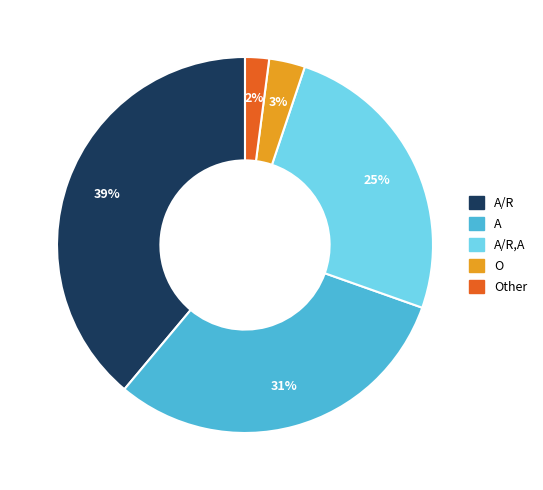

To the nearest percent, what is the difference between the largest and smallest slice percentages?

37%